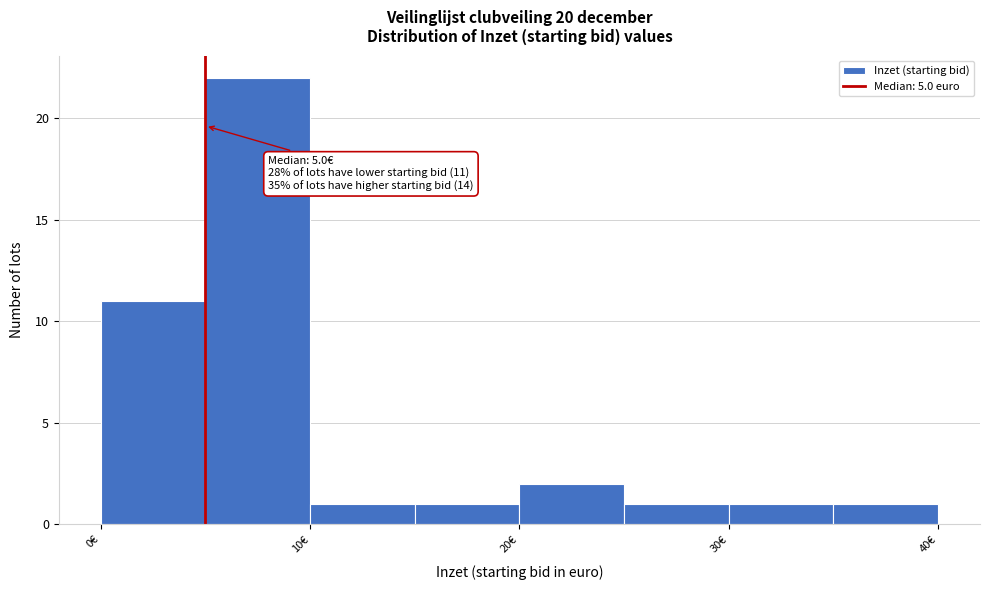

Which range on the x-axis has the tallest bar?

5 to 10